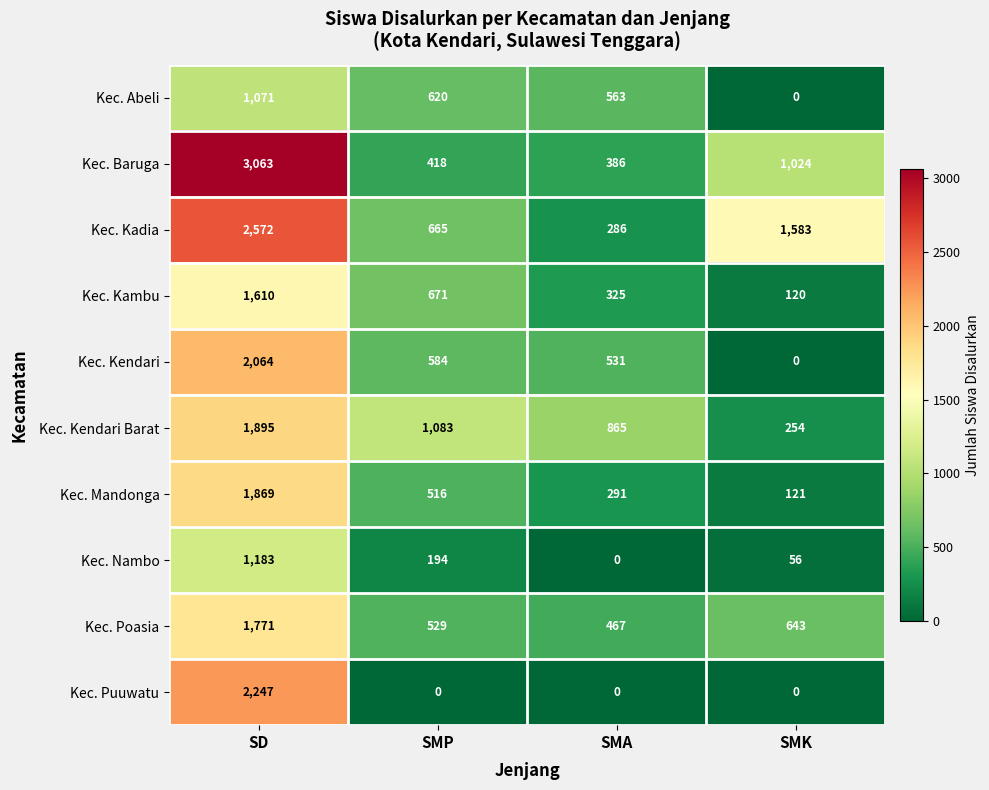

Between SMA and SMK, which series saw the biggest shift?

Kec. Kadia